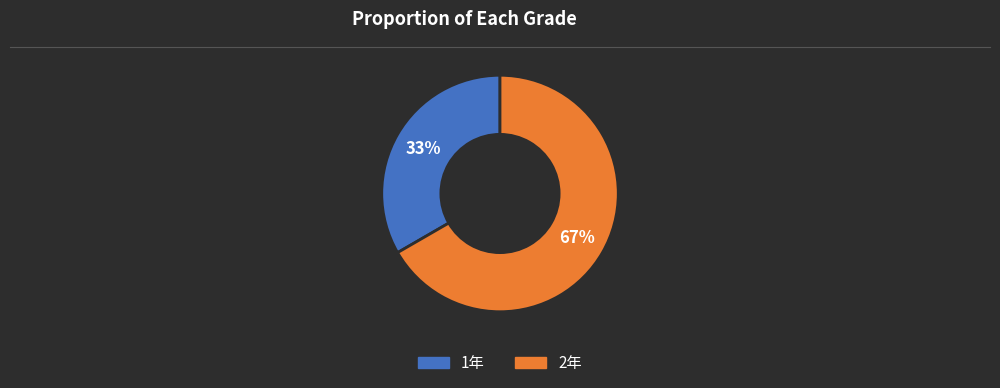

To the nearest percent, what is the average slice percentage?

50%